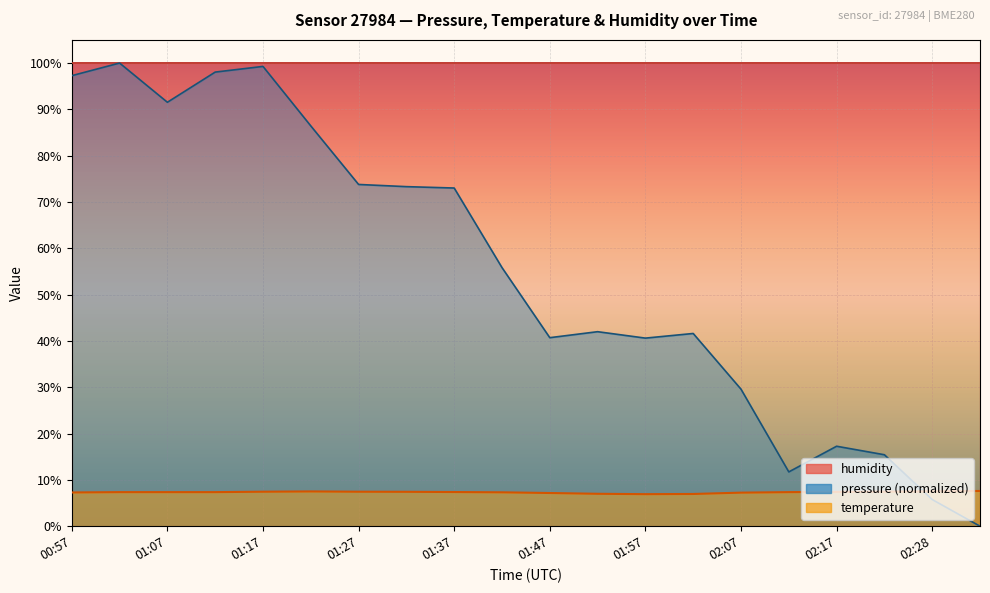

What is the difference between the pressure values at 01:42 and 01:37?

17.2